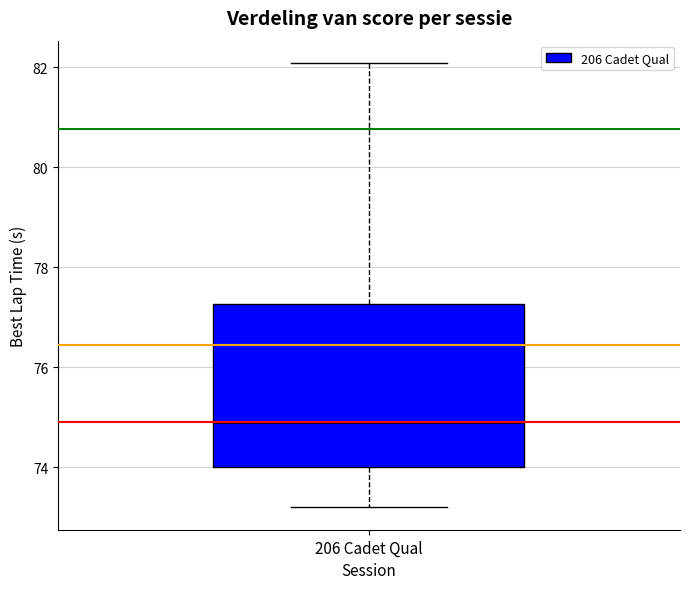

Transcribe this box plot: give where the median line is, the range the box spans, and where the two whiskers end, as read against the y-axis. The values are not printed on the chart, so give them approximately, as read against the axis.

median 75.0, box 74.0 to 77.2, whiskers 73.2 to 82.0